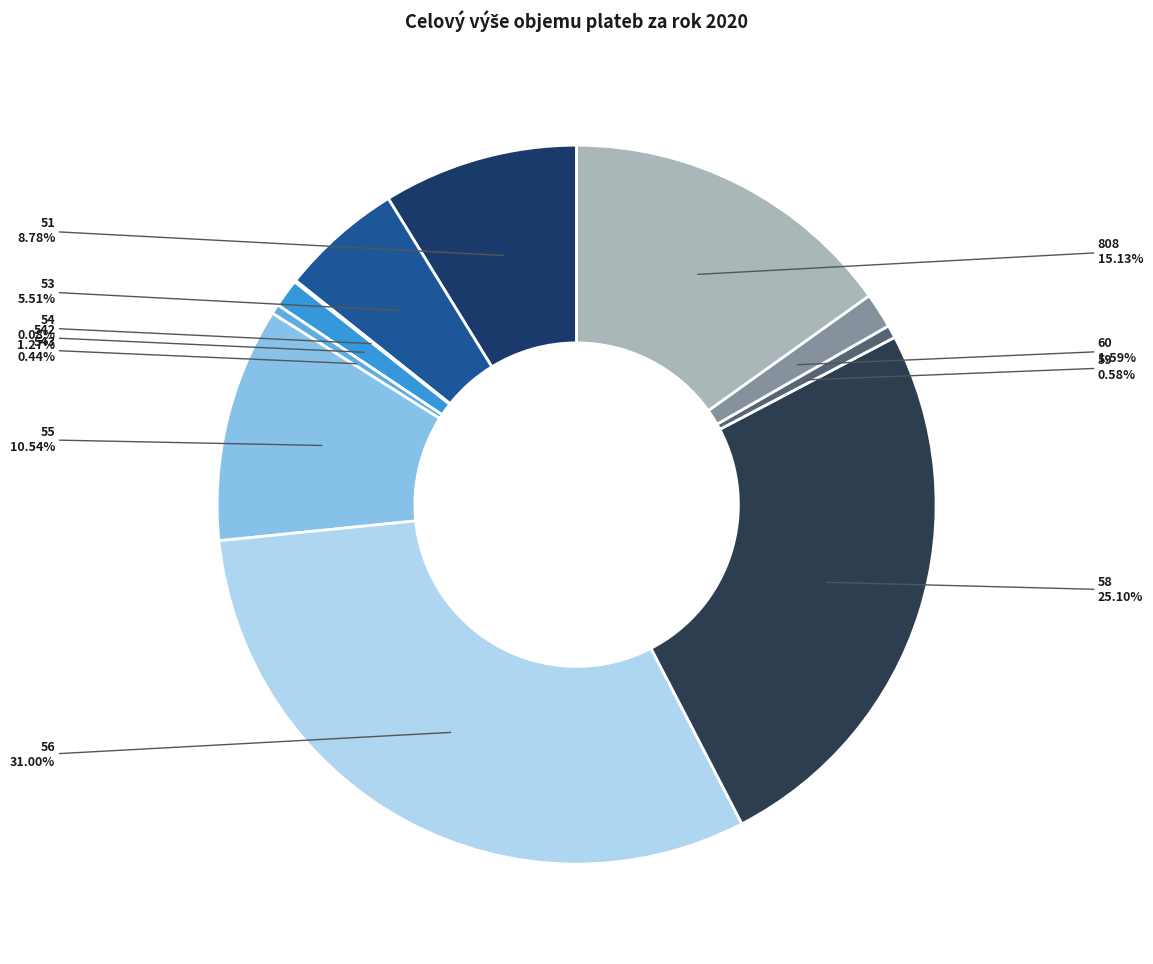

Is the sum of 808 and 51 greater than half?

No